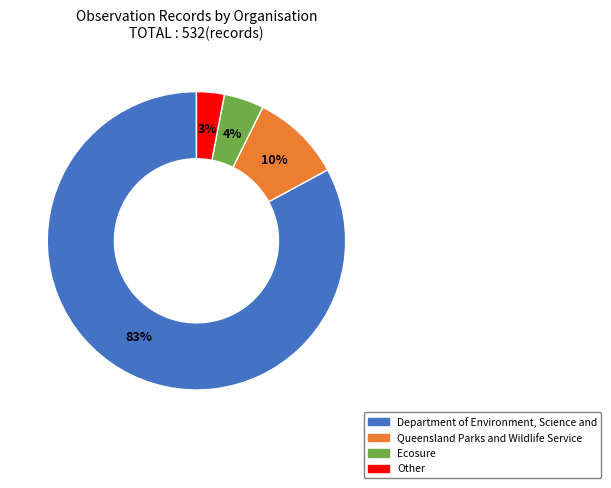

Which category has the smallest portion of the pie?

Other